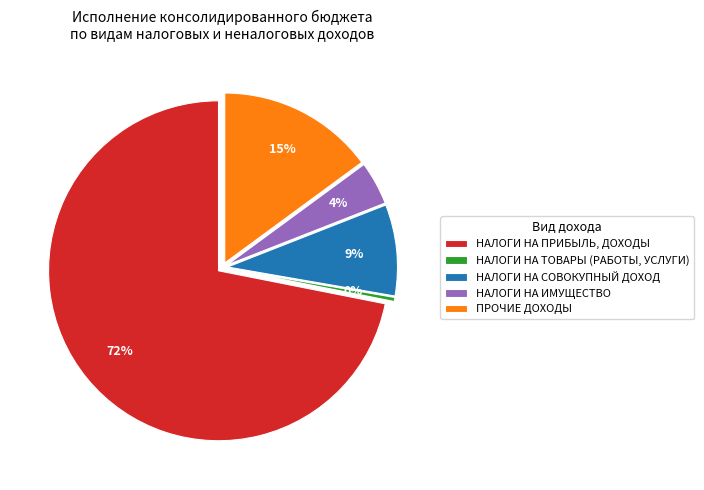

Count the number of slices in the pie.

5